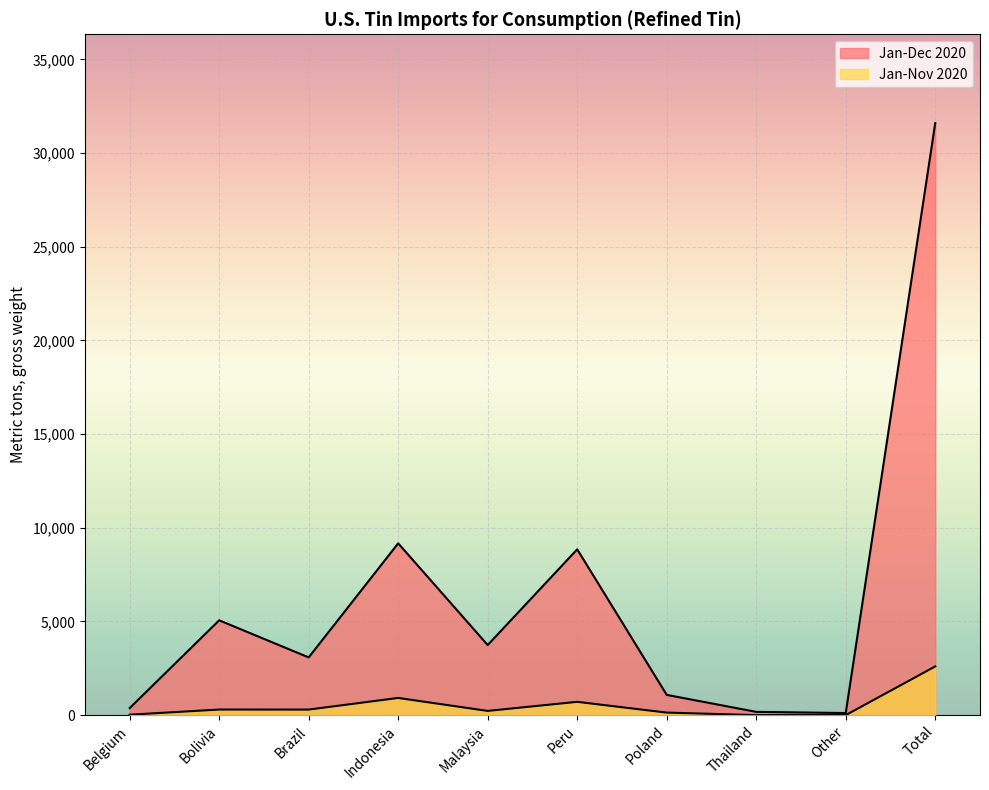

Does the chart display data point markers on the line(s)?

No